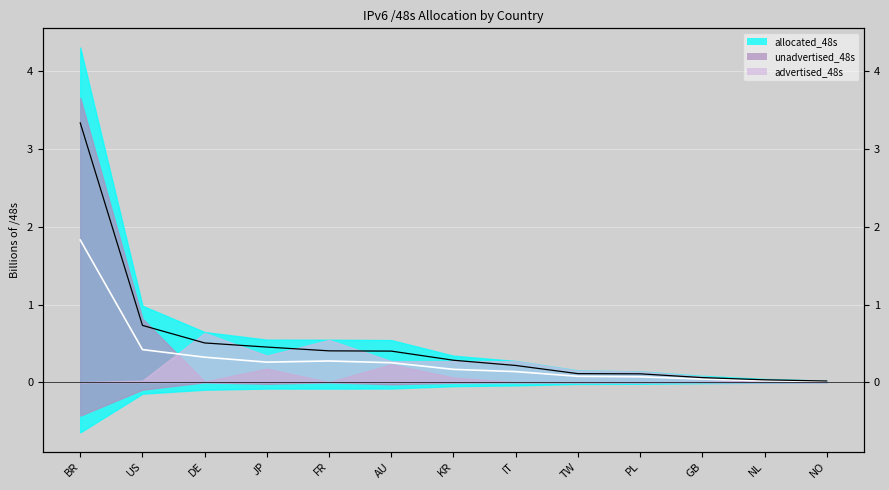

What position from the right is IT?

6